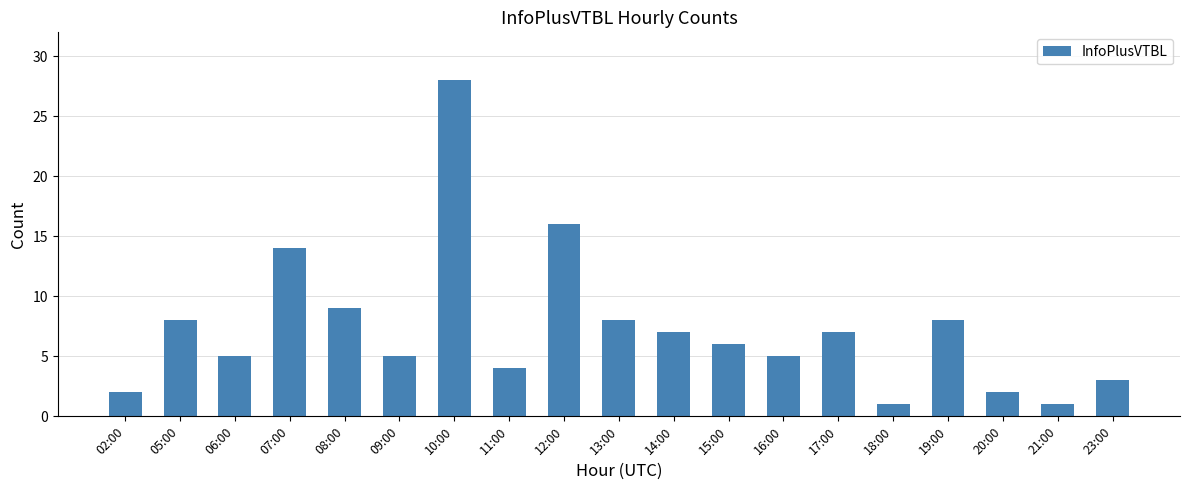

What is the label of the 1st bar from the left?

02:00